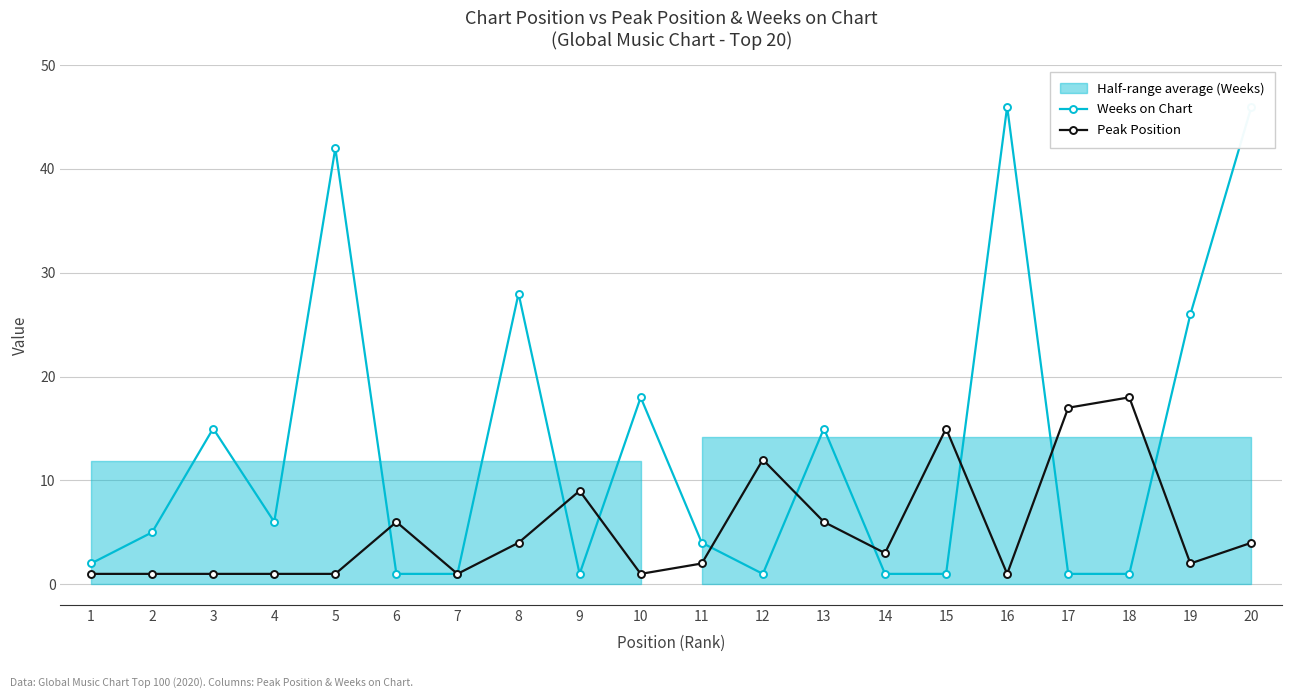

At which category does the chart reach its minimum across all series?

6